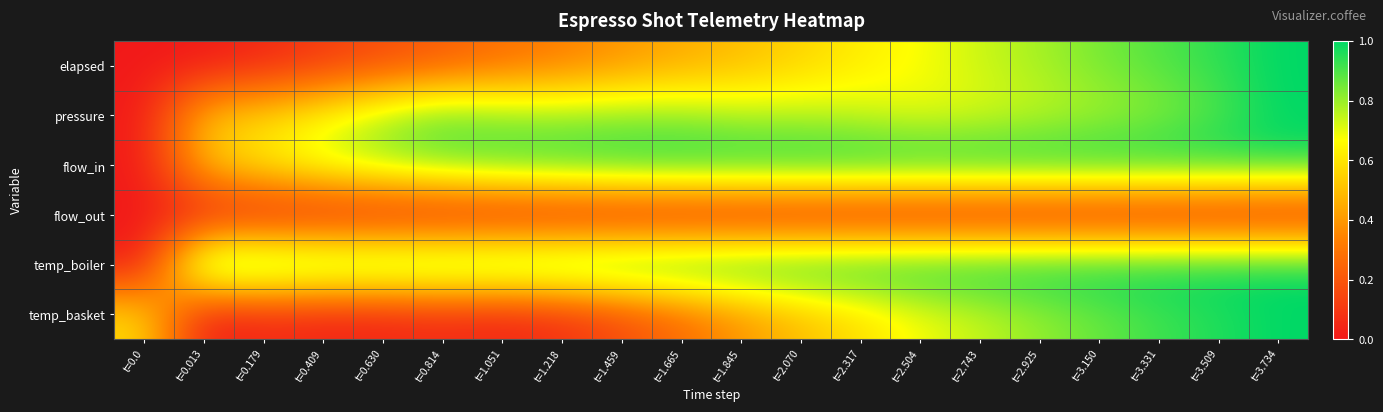

What is the total value across all series at t=1.665?

3.5